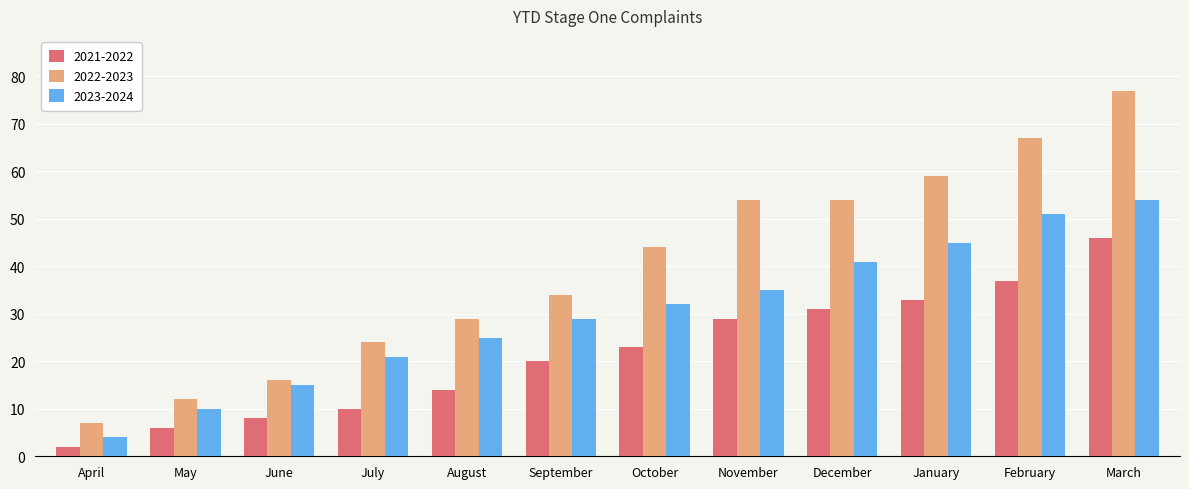

What are all the series names shown in the legend?

2021-2022, 2022-2023, 2023-2024